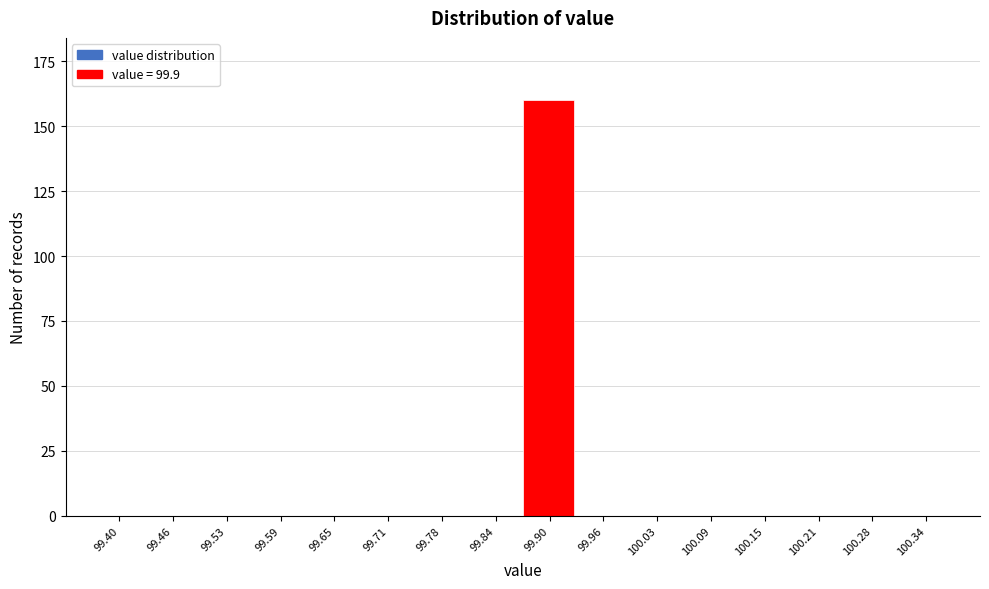

Reading left to right, extract all data points from this chart.

99.40=0	99.46=0	99.53=0	99.59=0	99.65=0	99.71=0	99.78=0	99.84=0	99.90=160	99.96=0	100.03=0	100.09=0	100.15=0	100.21=0	100.28=0	100.34=0